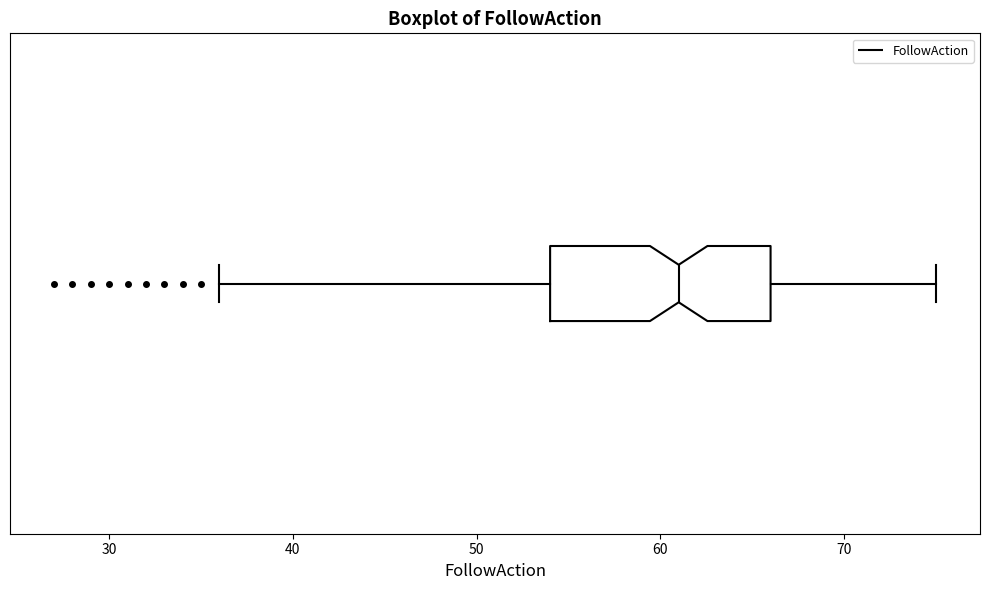

Where is the left edge of the box on the x-axis? The values are not printed on the chart, so give them approximately, as read against the axis.

54